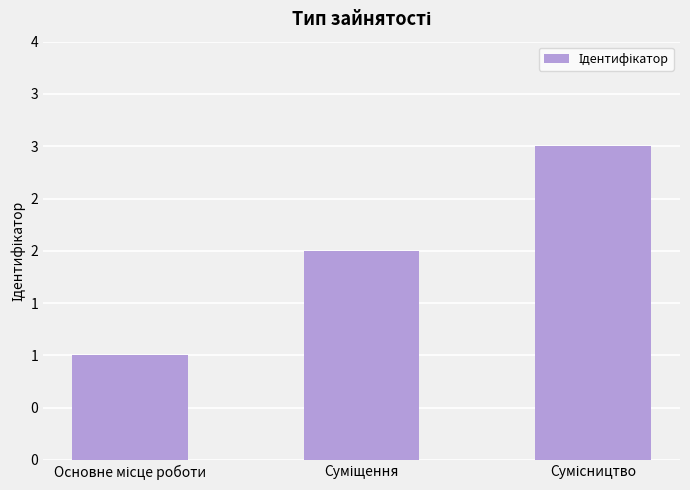

What is the difference between the second highest and minimum values?

1